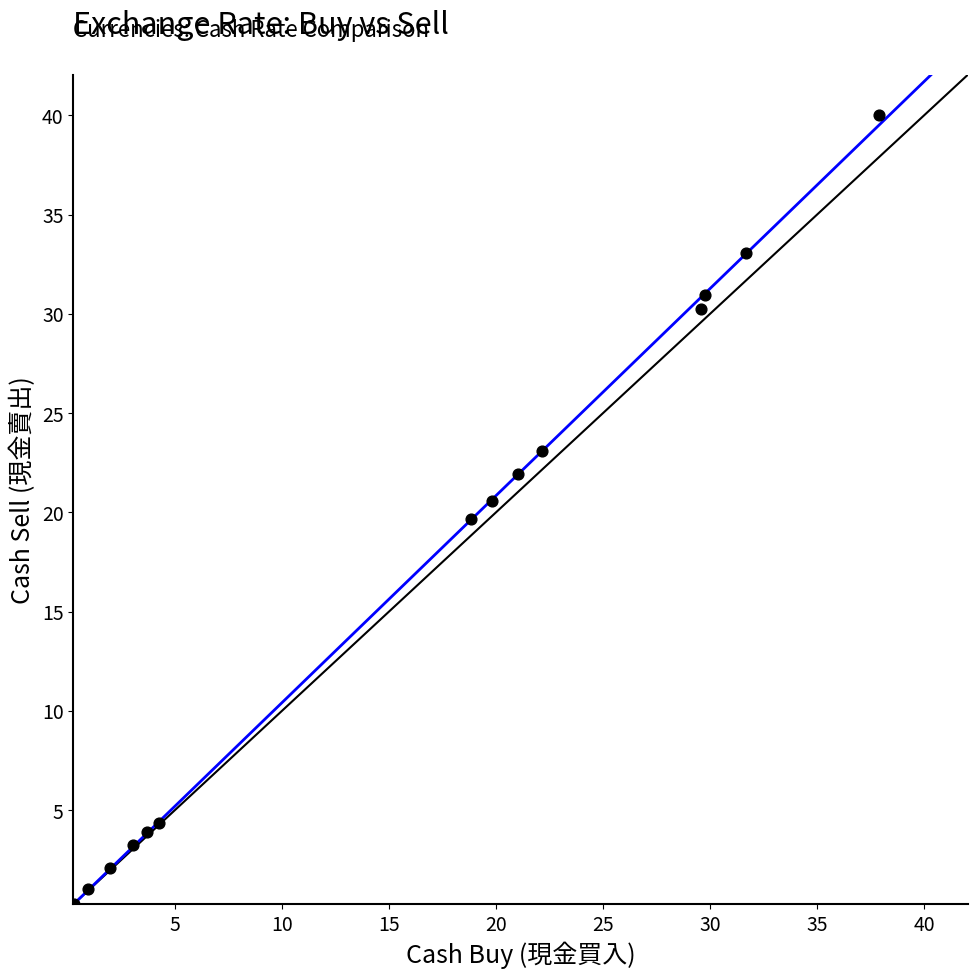

What is the range of X values (max minus min)?

37.6